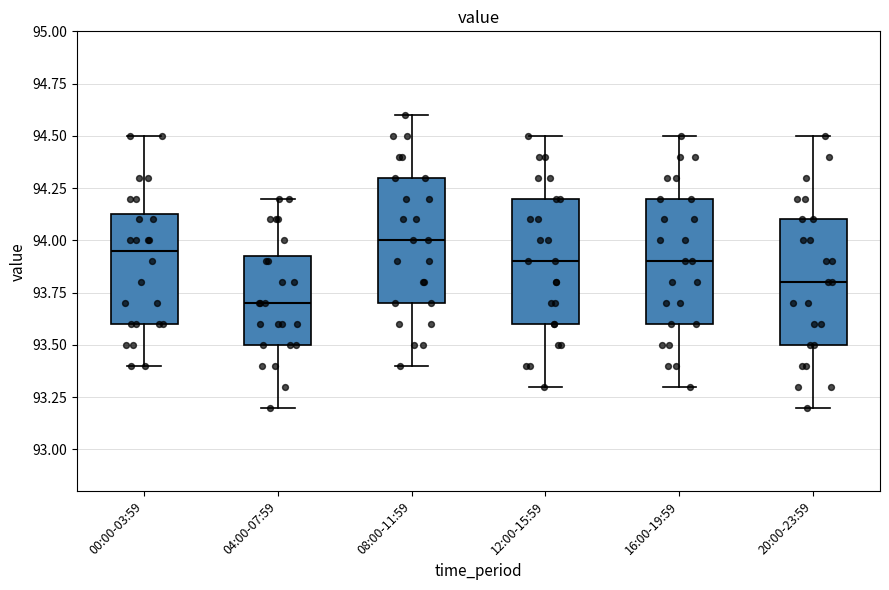

Where does the upper whisker of the box for 00:00-03:59 end on the y-axis? The values are not printed on the chart, so give them approximately, as read against the axis.

94.50